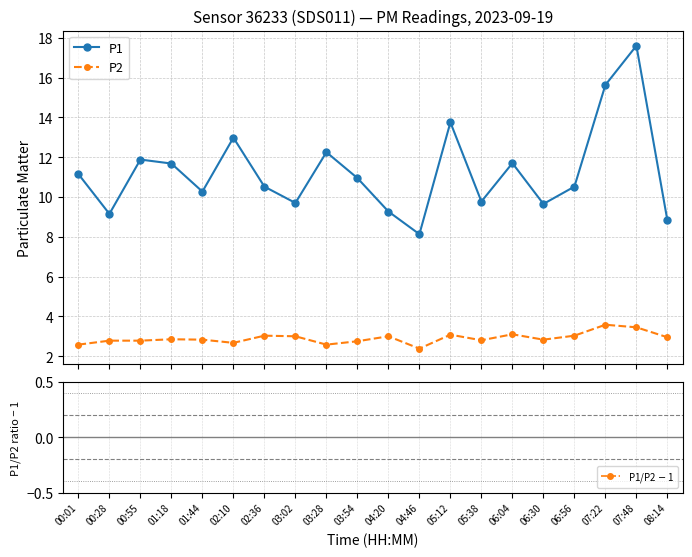

At 08:14, list the series in order from smallest to largest.

P1/P2 $-$ 1, P2, P1